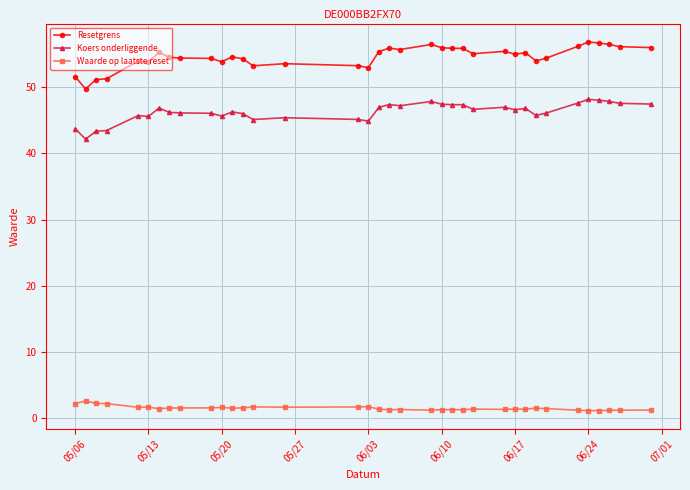

What is the greatest value displayed?

56.9